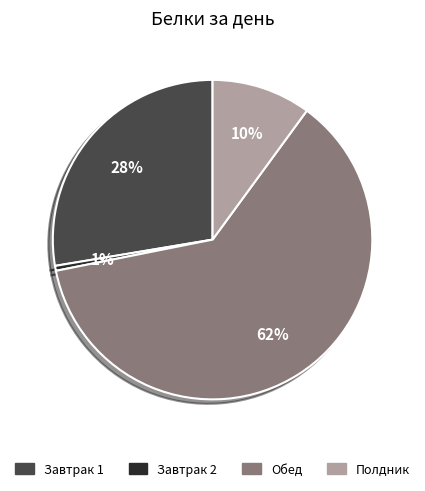

Is it true that Завтрак 2 is 15% of the pie?

False